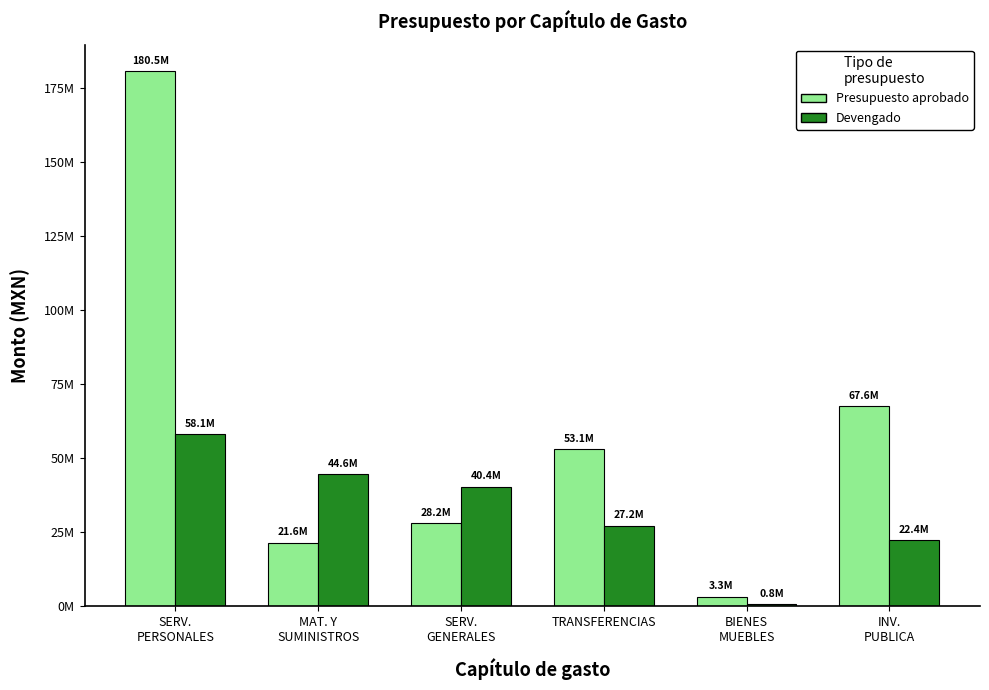

Are the bars horizontal?

No